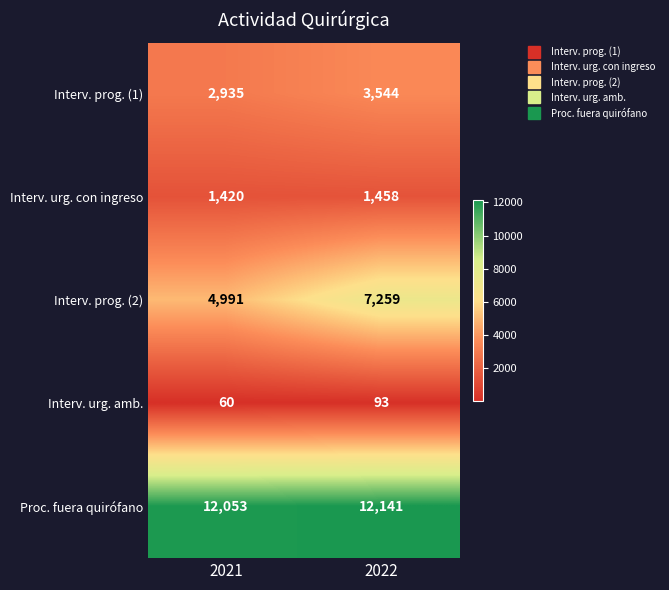

Rank the series at 2022 from lowest to highest value.

Interv. urg. amb., Interv. urg. con ingreso, Interv. prog. (1), Interv. prog. (2), Proc. fuera quirófano